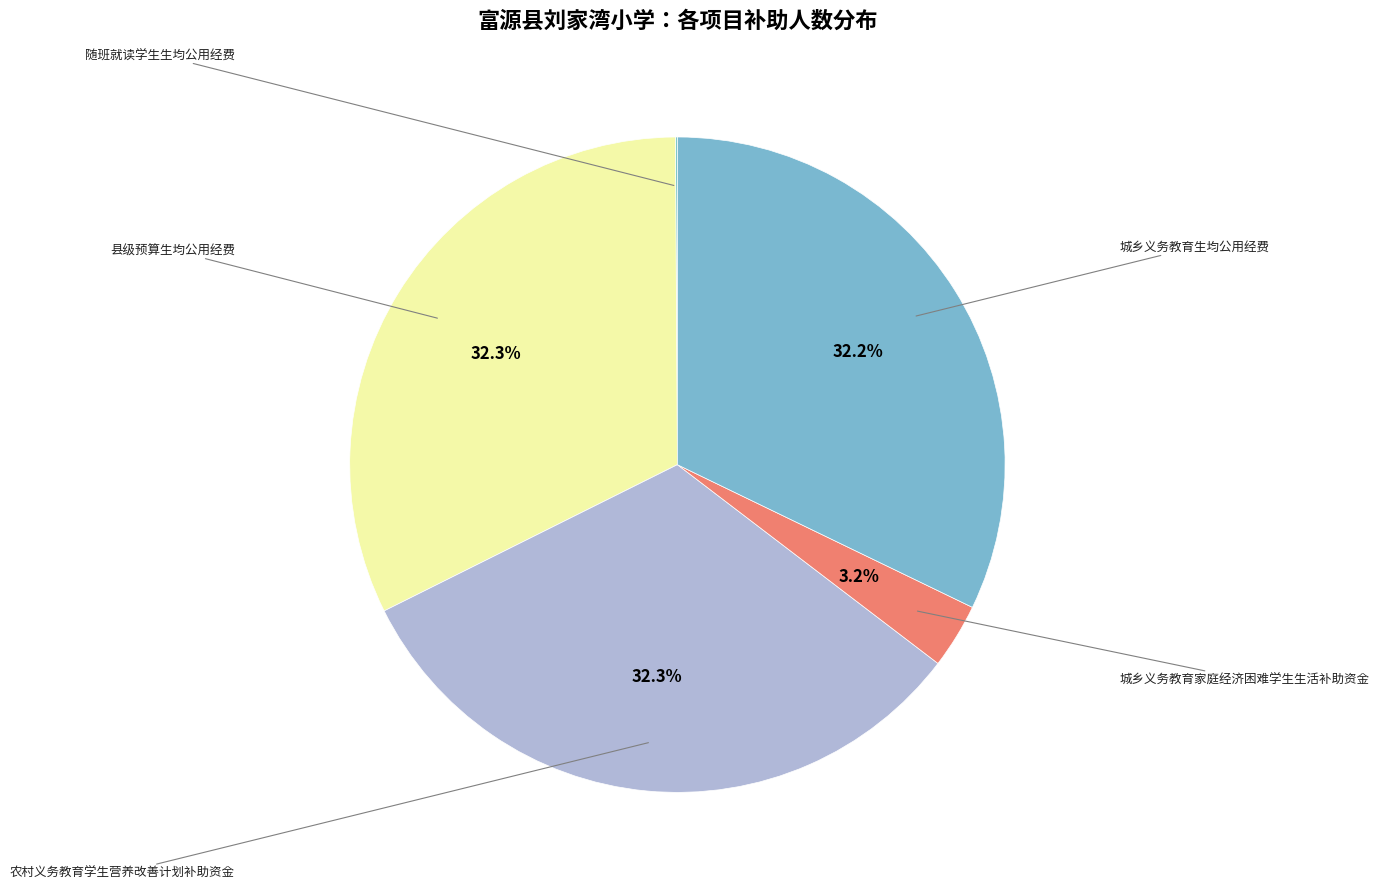

Is 县级预算生均公用经费 the majority of the pie?

No